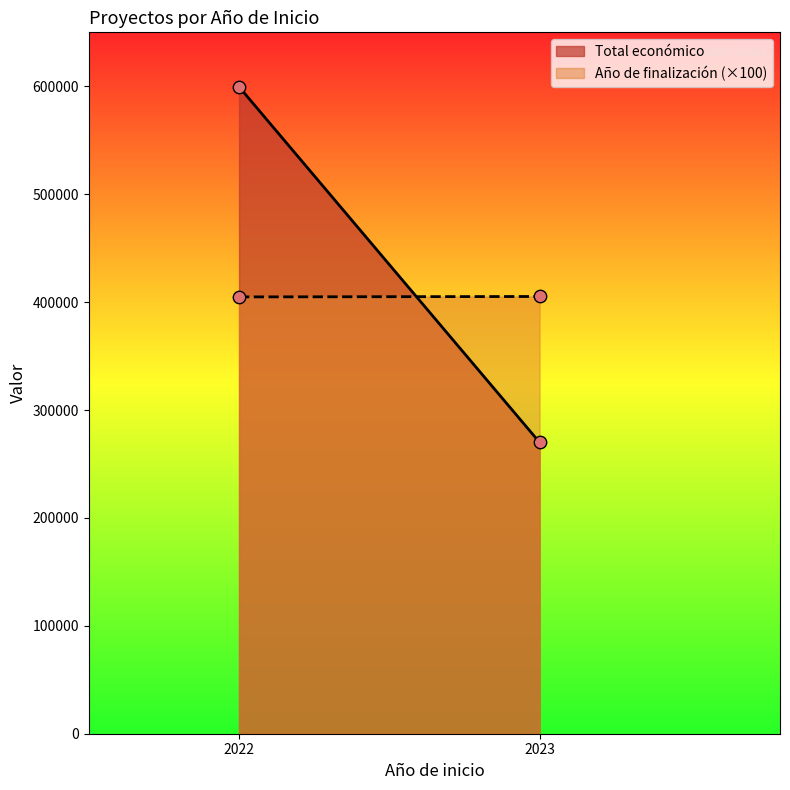

Which series has the largest total across all categories?

Total económico